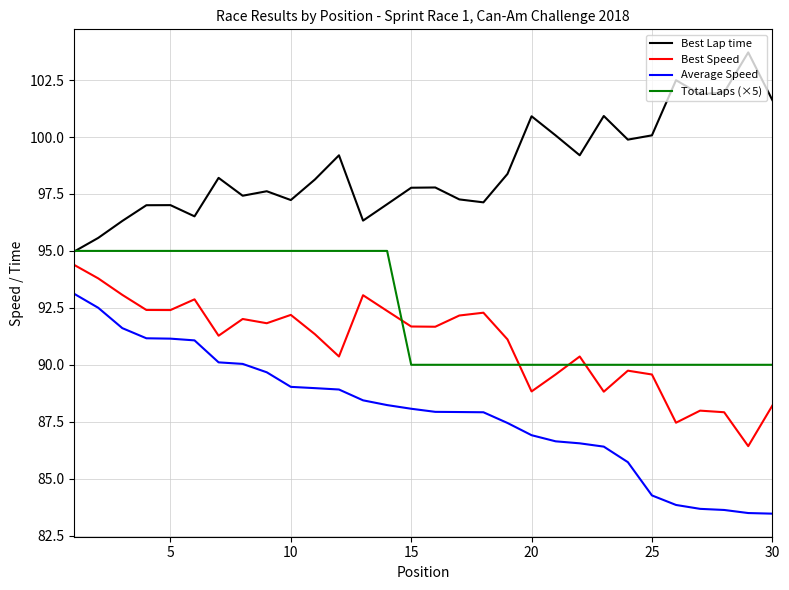

What is the minimum value shown in the chart?

83.5